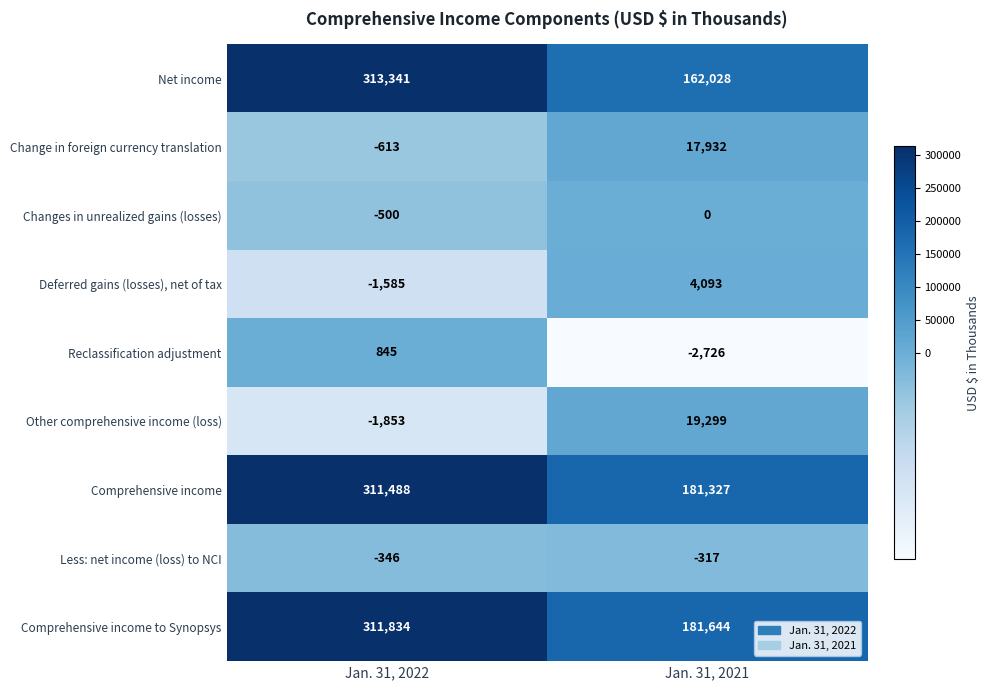

At which category is the sum across all series the highest?

Jan. 31, 2022